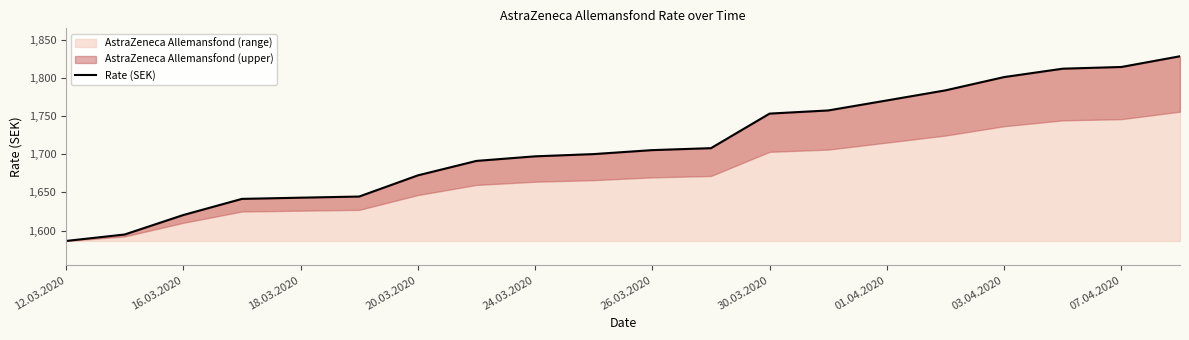

The value of AstraZeneca Allemansfond (range) at 16.03.2020 is 1620.4. True or false?

True